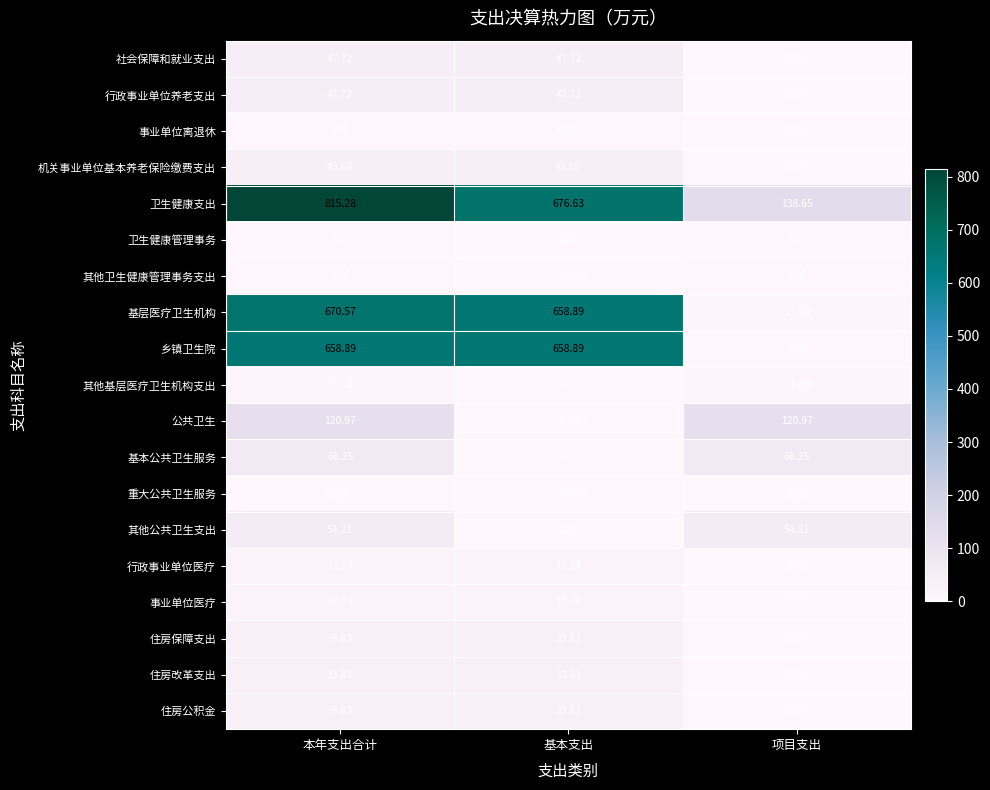

How many values in the 社会保障和就业支出 series are below 47?

1